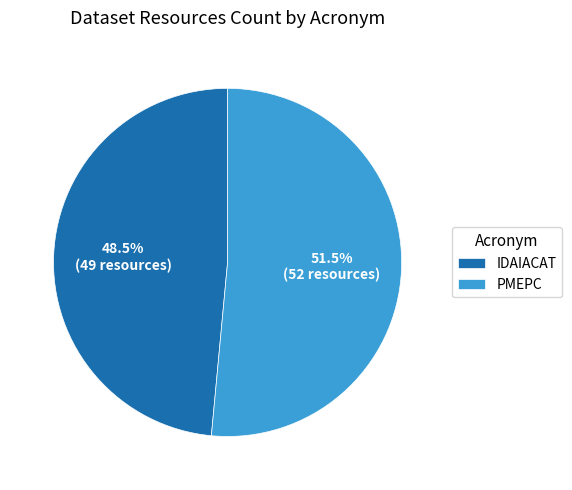

Is the sum of IDAIACAT and PMEPC greater than half?

Yes